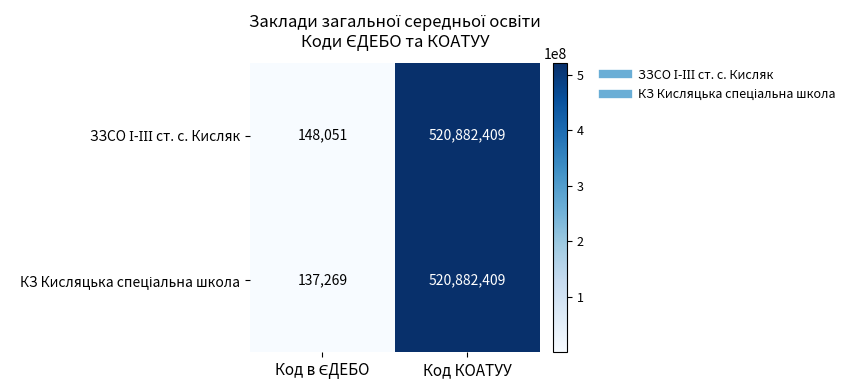

At which category is the sum across all series the highest?

Код КОАТУУ